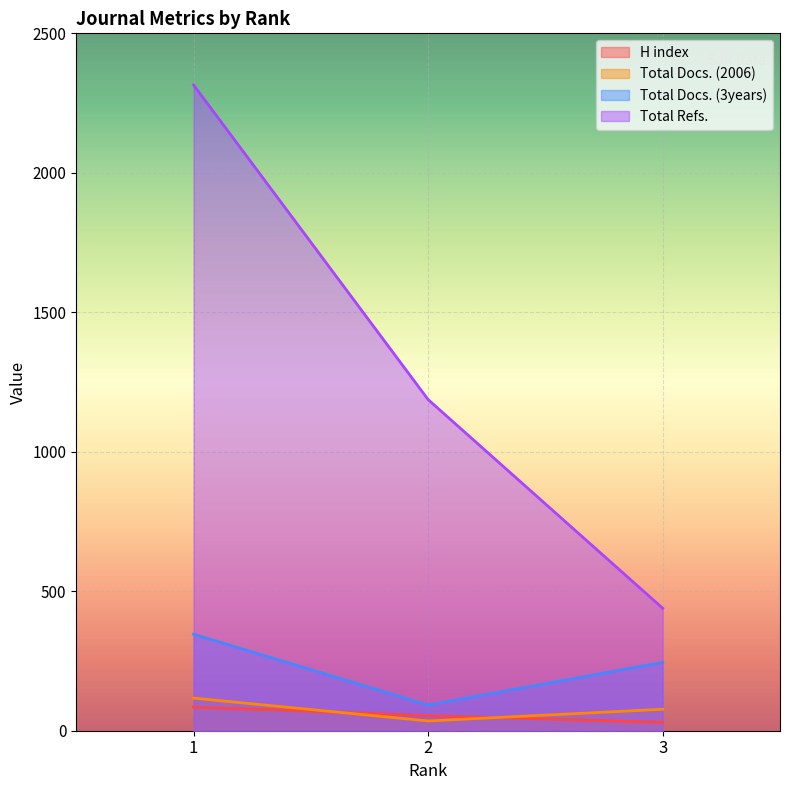

Is the value of H index at 2 greater than the value of Total Docs. (2006) at 2?

Yes